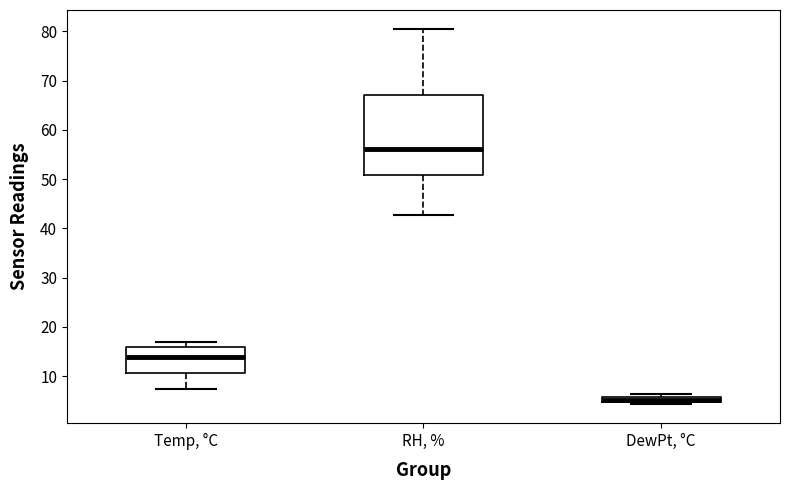

Where is the upper edge of the box for DewPt, °C on the y-axis? The values are not printed on the chart, so give them approximately, as read against the axis.

6